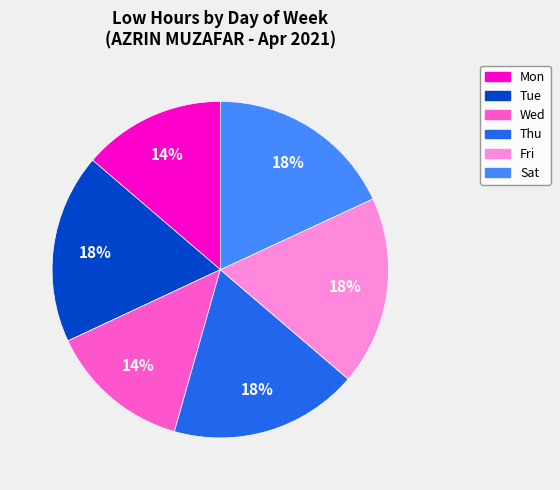

Is it true that Tue is 18% of the pie?

True